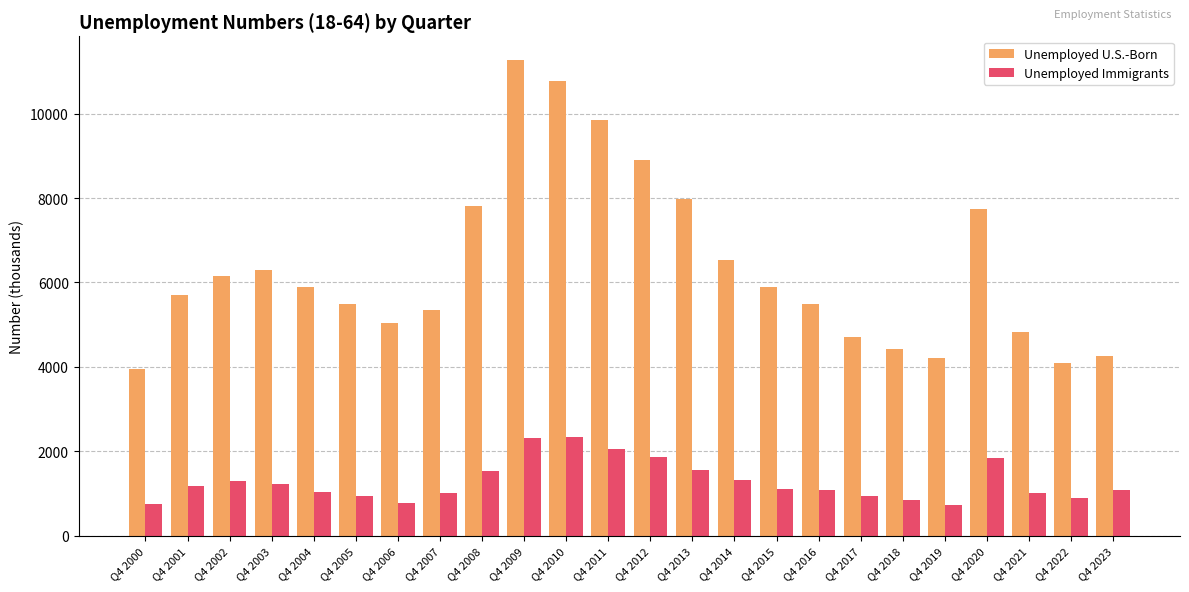

Is the value of Unemployed Immigrants at Q4 2007 greater than the value of Unemployed U.S.-Born at Q4 2015?

No